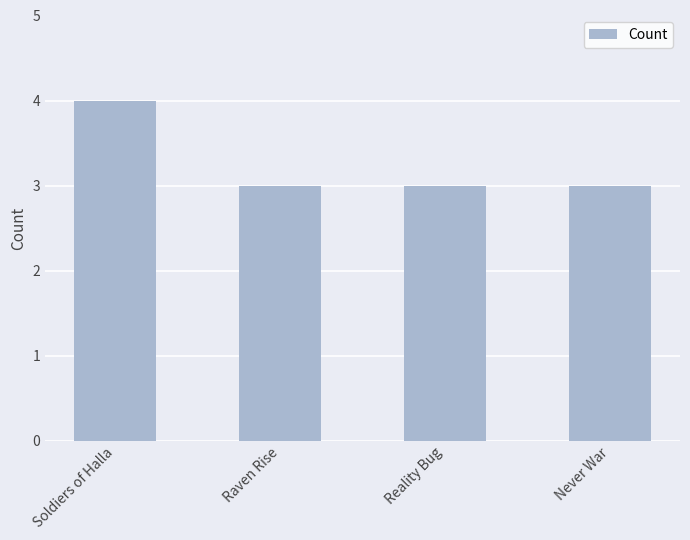

What is the value of the 4th bar from the left?

3